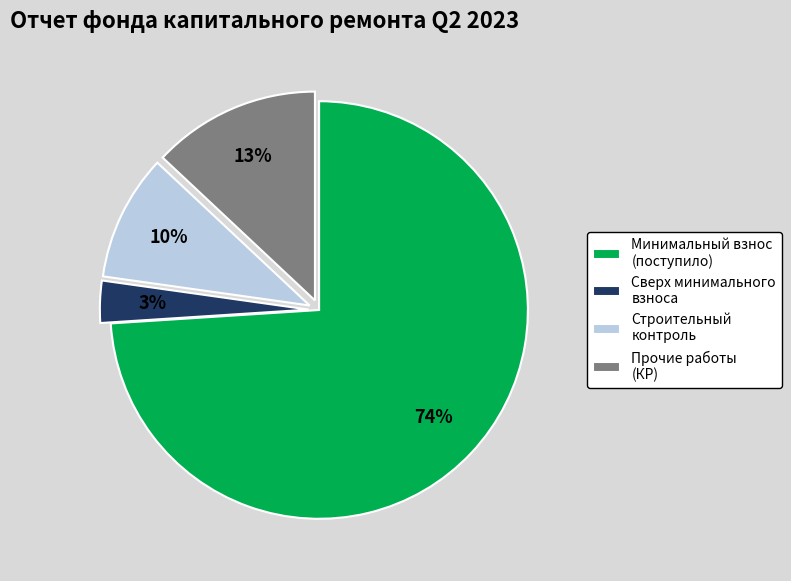

Is it true that Строительный контроль is 18% of the pie?

False